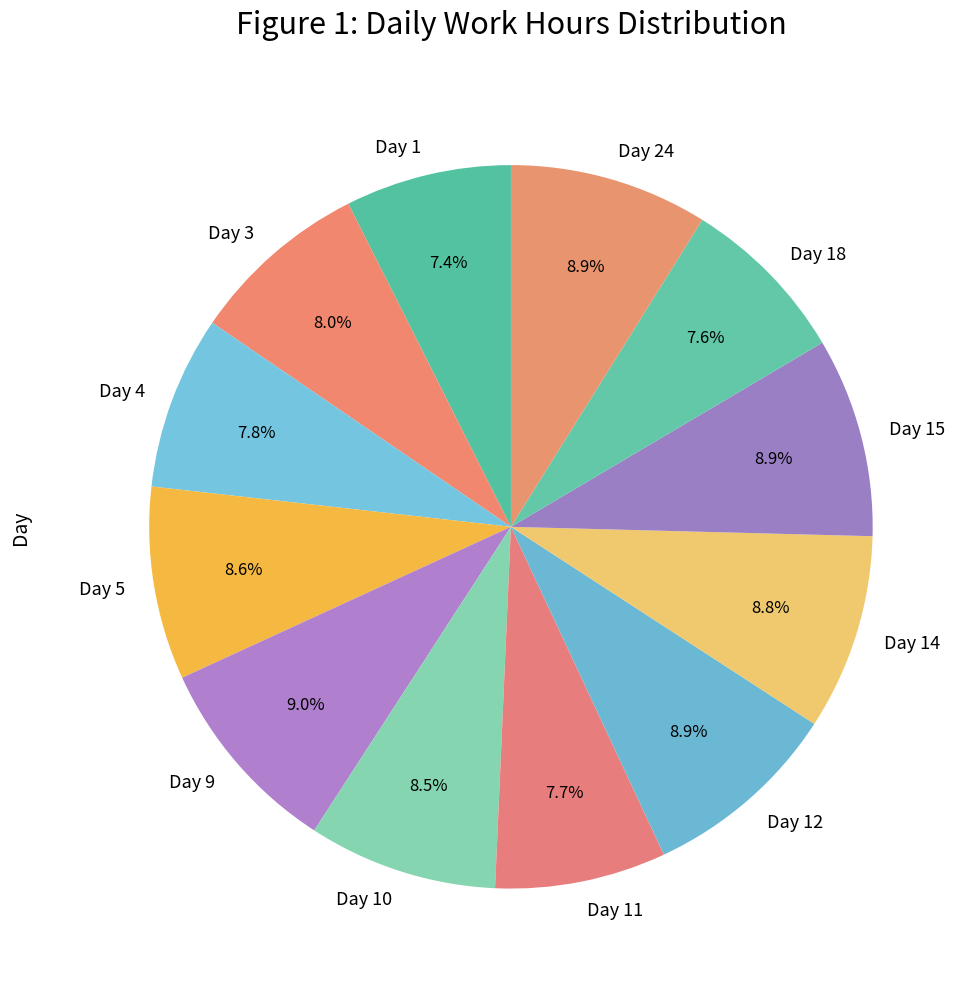

Do Day 5 and Day 9 together represent more than half of the pie?

No